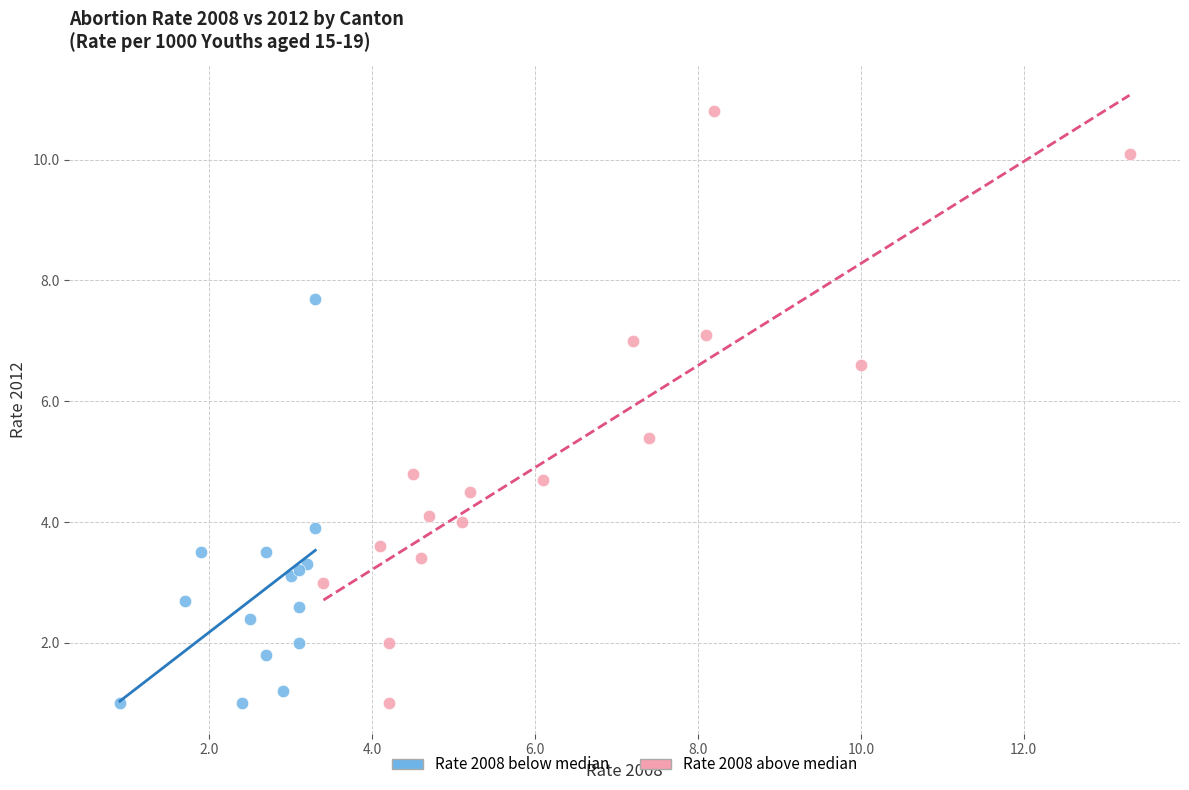

Which series reaches the maximum Y coordinate?

Rate 2008 above median